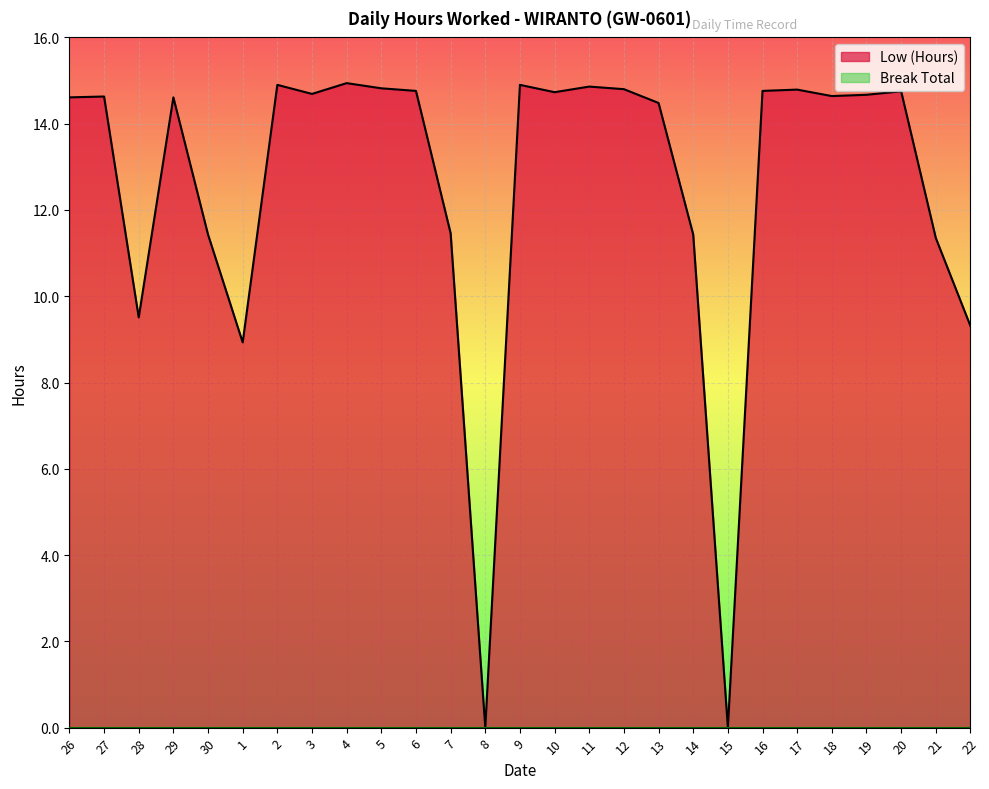

What is the sum of the values at 15 and 18?

14.6